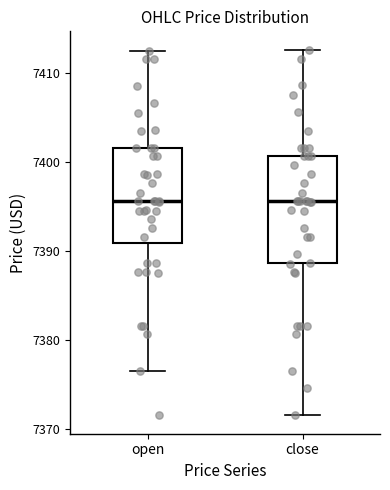

Where does the lower whisker of the box for open end on the y-axis? The values are not printed on the chart, so give them approximately, as read against the axis.

7377